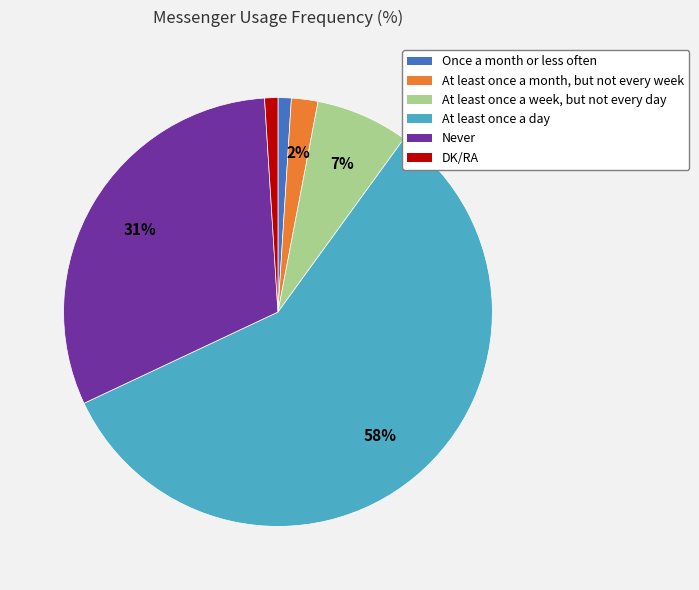

To the nearest percent, what portion does DK/RA represent?

1%